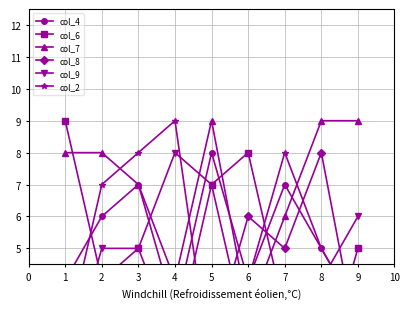

At how many categories does at least one series exceed 7?

9